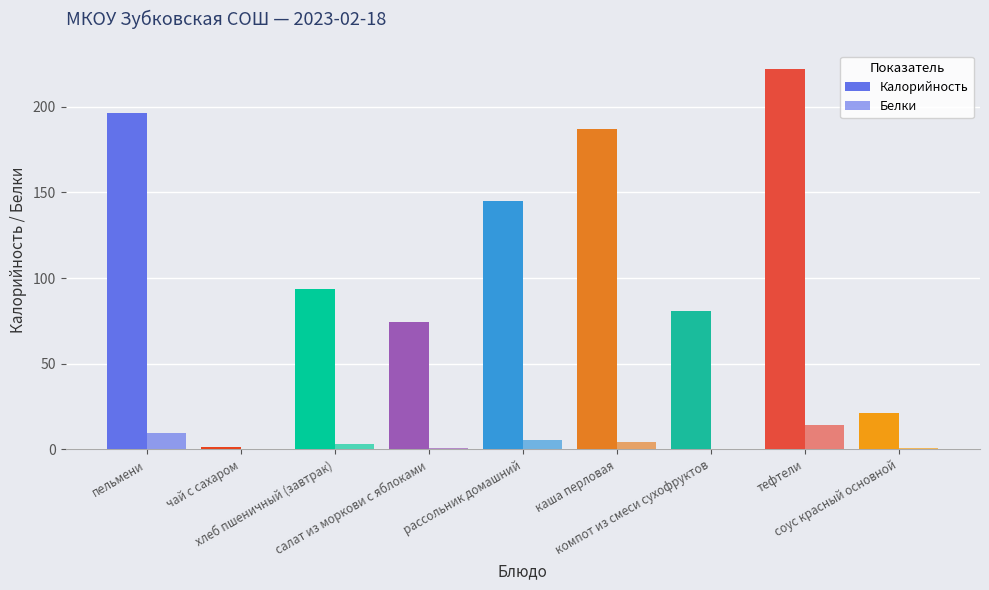

At which category is the sum across all series the highest?

тефтели